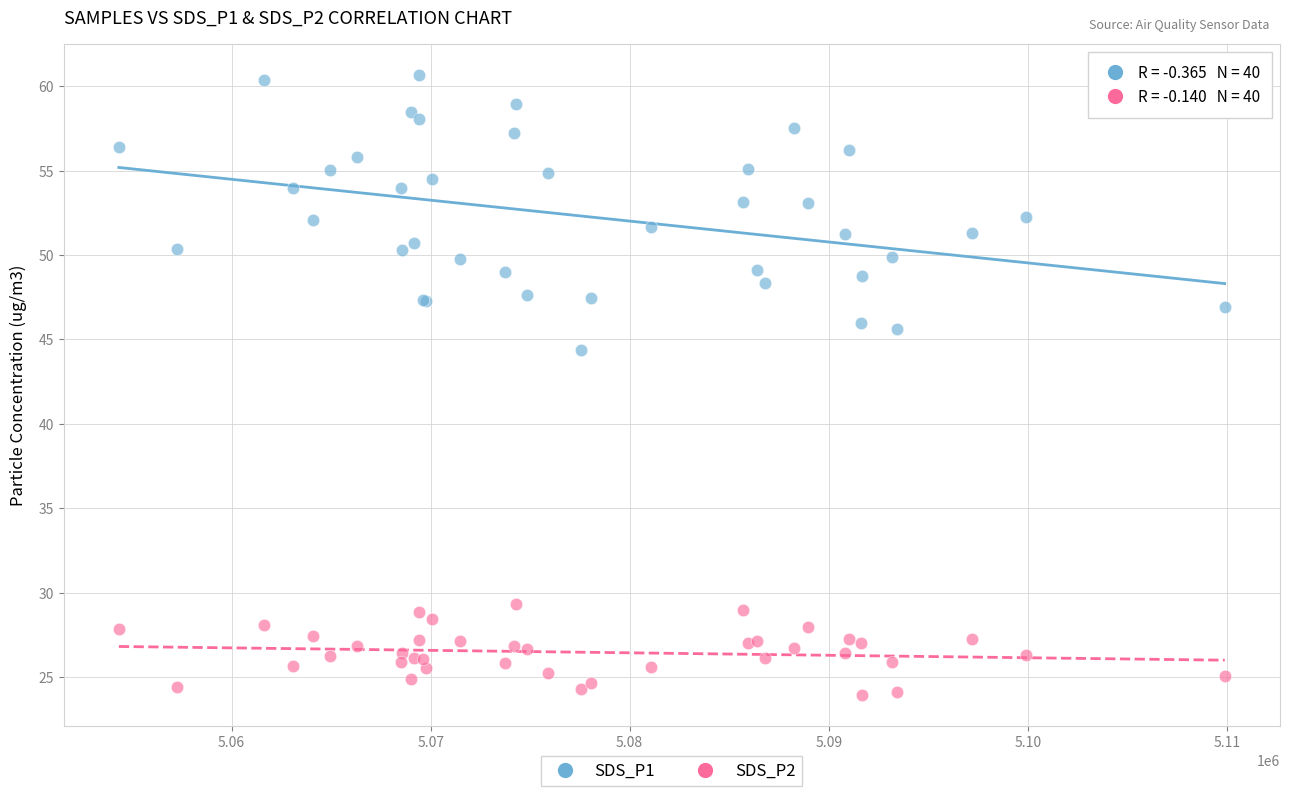

Which series contains the lowest Y value?

SDS_P2